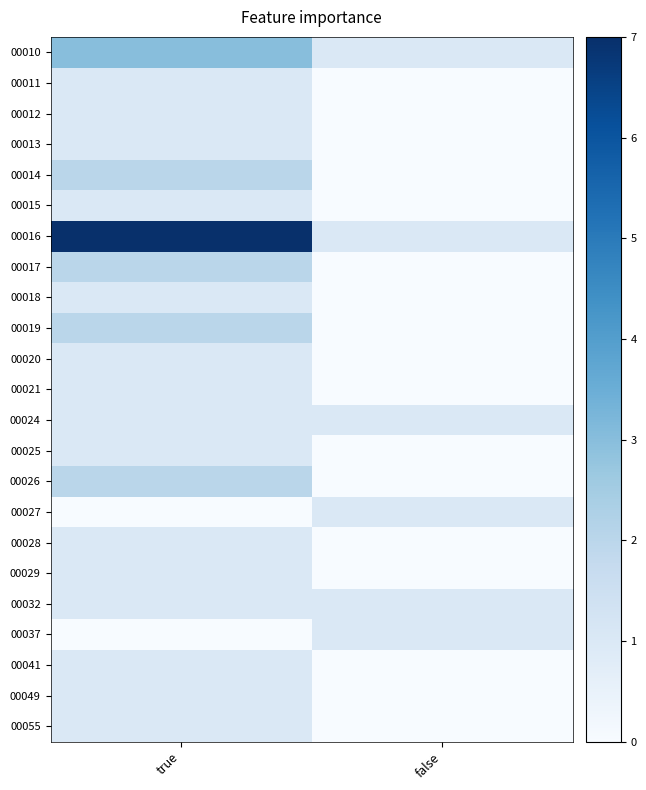

List the series in order of their peak value, lowest first.

00011, 00012, 00013, 00015, 00018, 00020, 00021, 00024, 00025, 00027, 00028, 00029, 00032, 00037, 00041, 00049, 00055, 00014, 00017, 00019, 00026, 00010, 00016